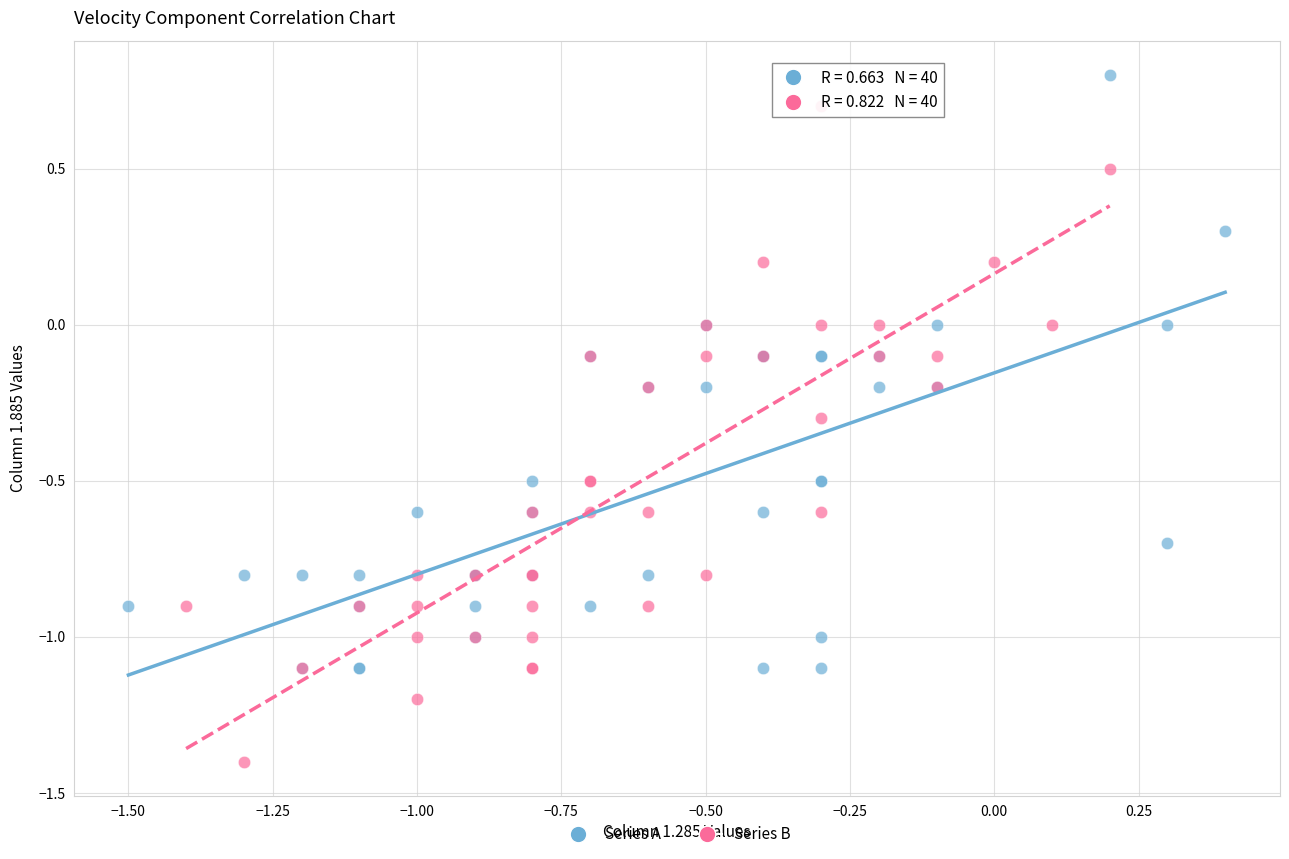

Which series contains the highest Y value?

Series A